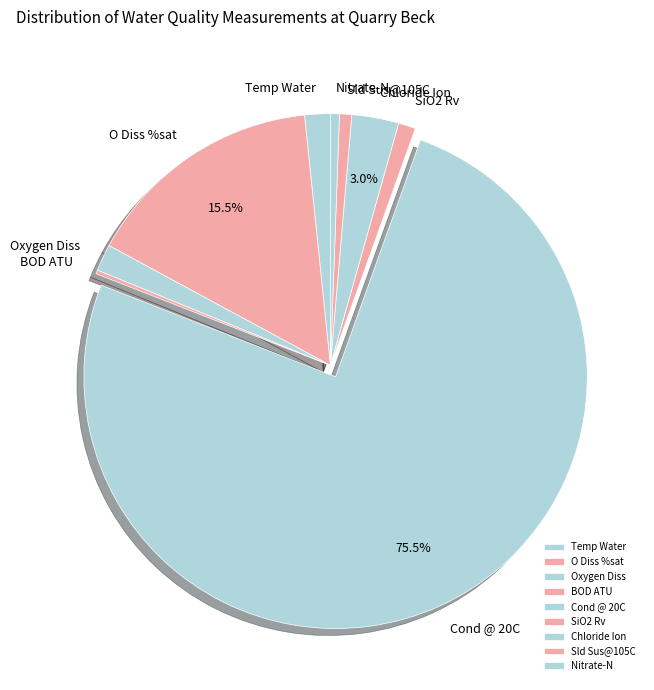

What percentage is the Temp Water slice, to the nearest percent?

2%